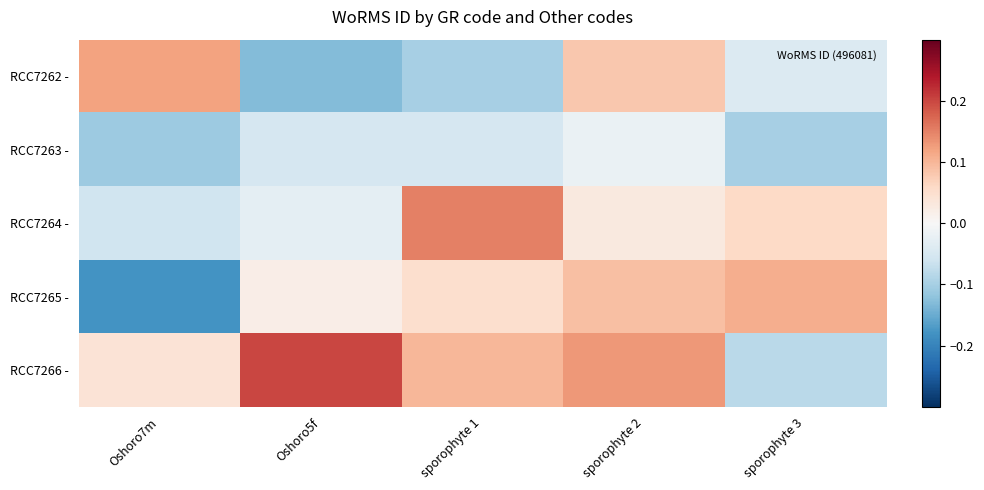

What is the spread (max minus min) of values at Oshoro7m?

0.3